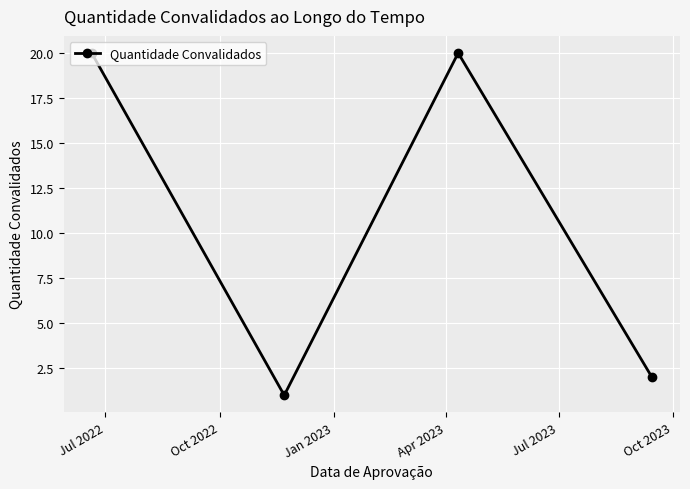

What is the maximum value shown in the chart?

20